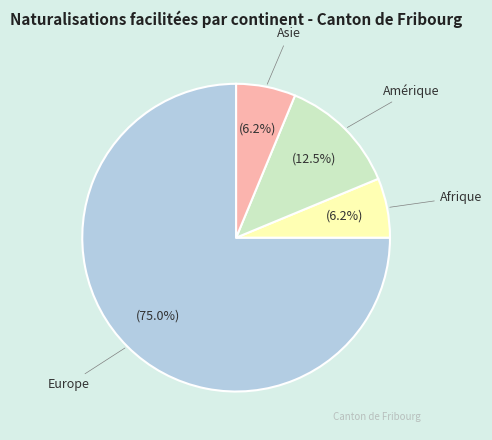

Is there any slice that represents more than half of the pie?

Yes